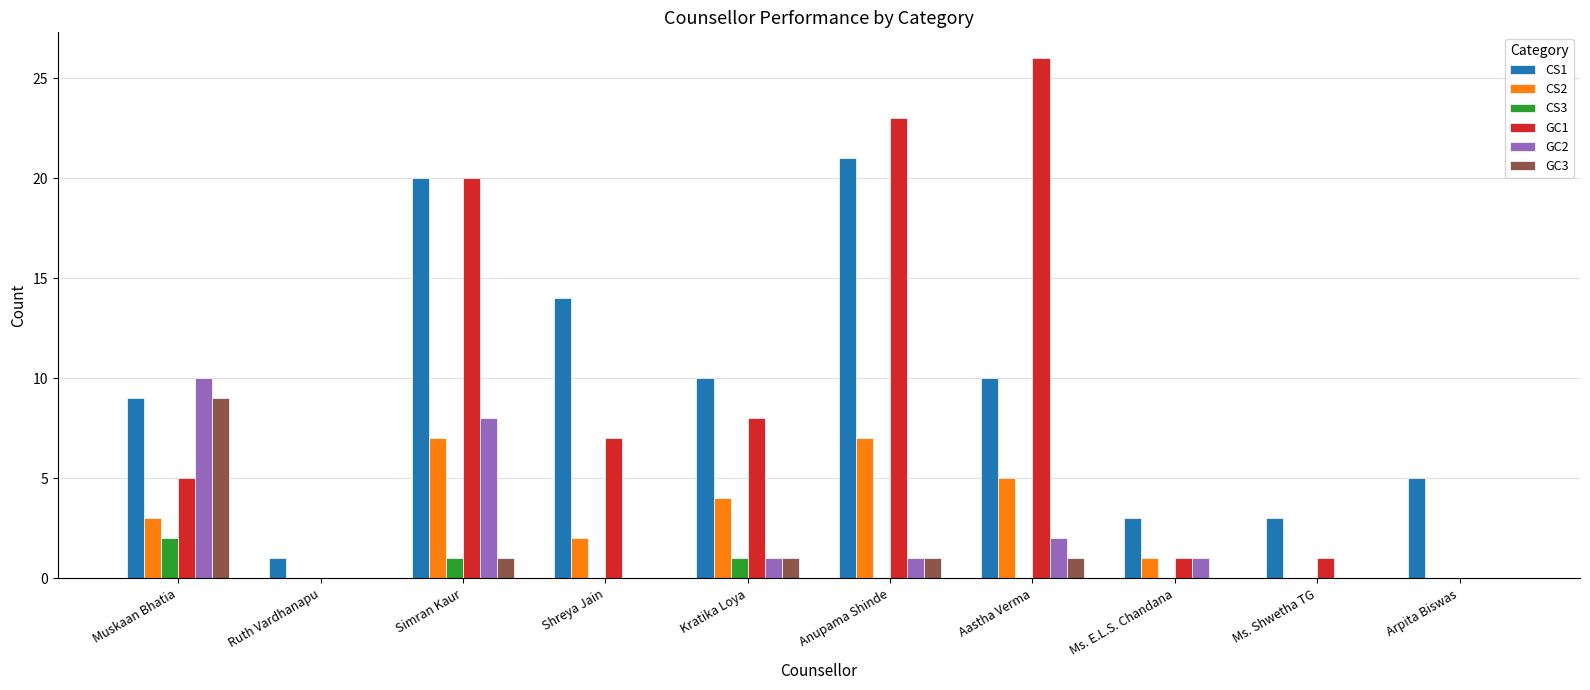

Are the bars grouped side by side (vs. stacked)?

Yes